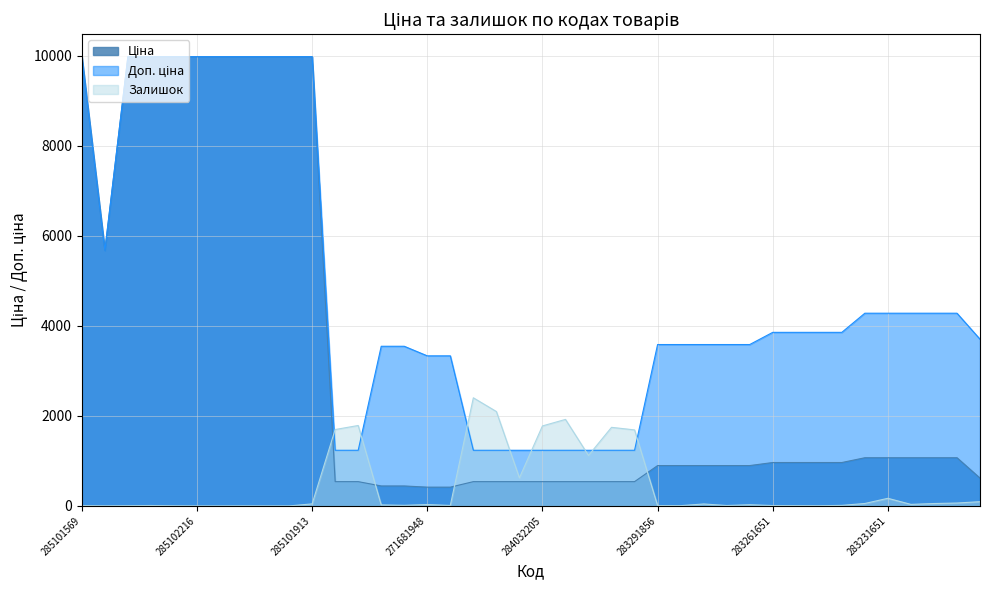

What is the sum of the Залишок values at 283291052 and 283291856?

33.0